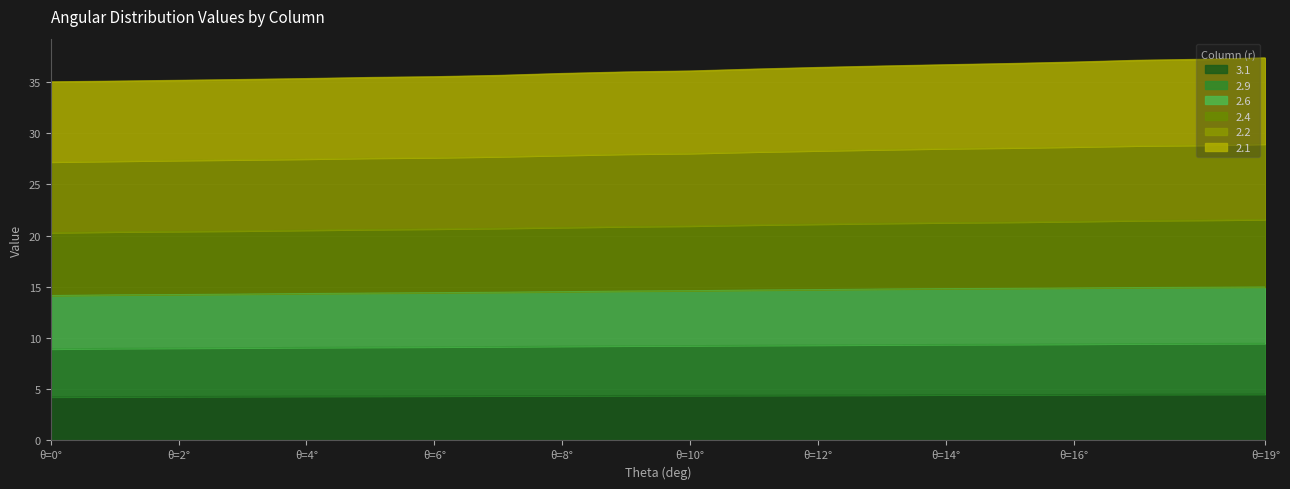

What is the total value across all series at θ=4°?

35.3